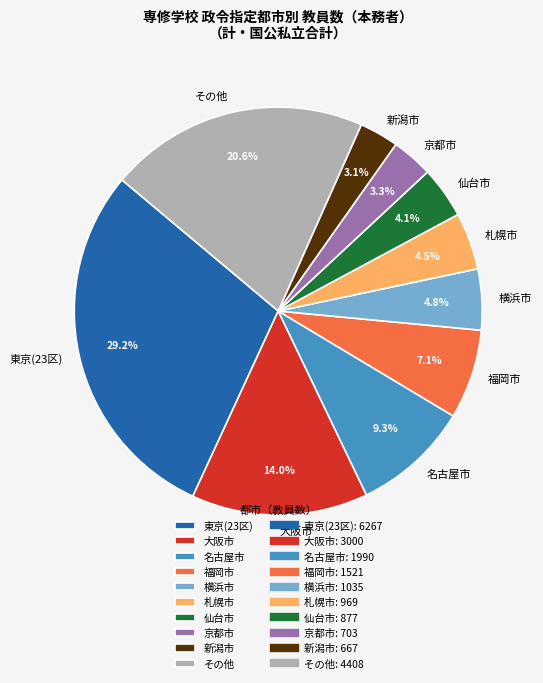

How many segments does this pie chart have?

10